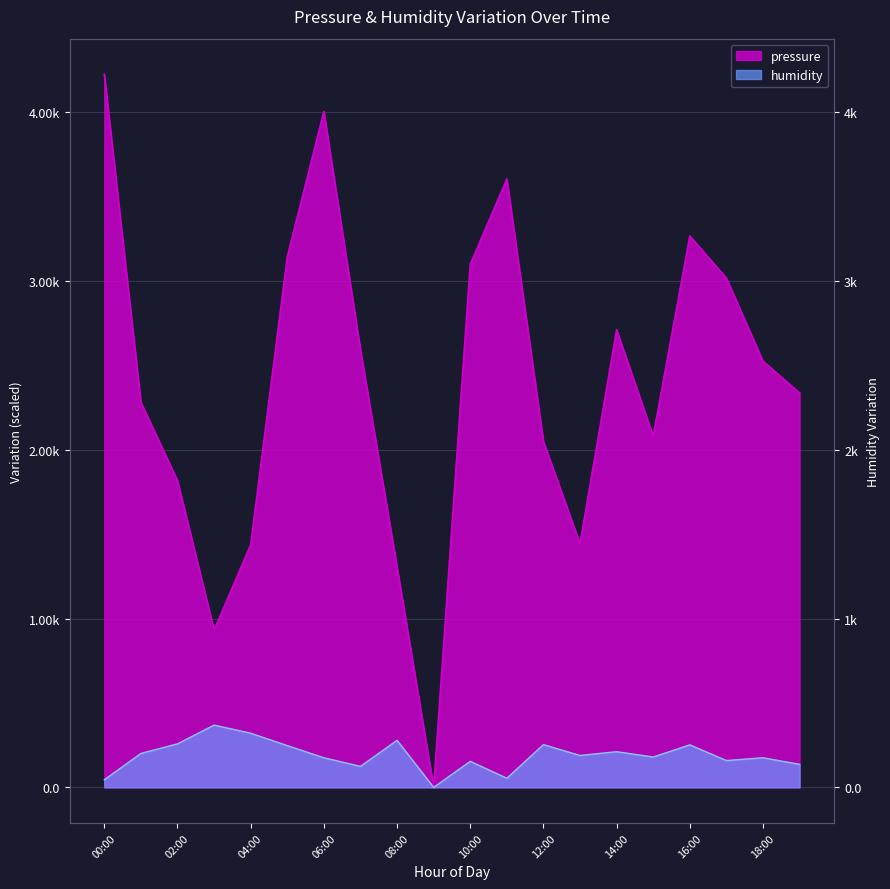

How many lines are shown in the chart?

2